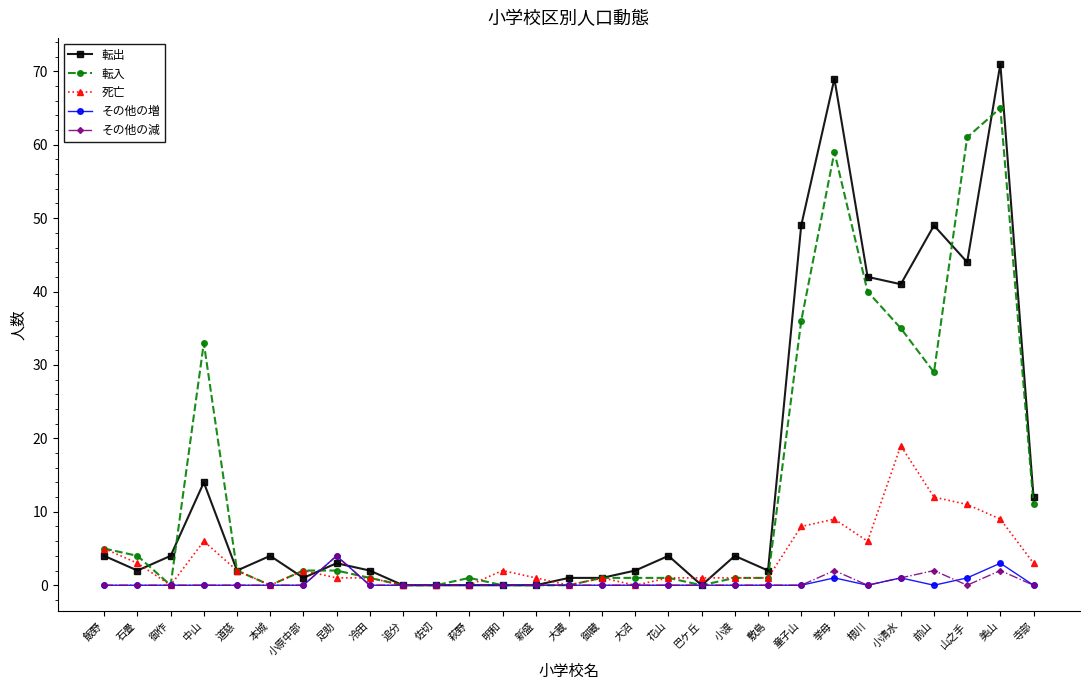

Where is the first local minimum for 転出?

石畳